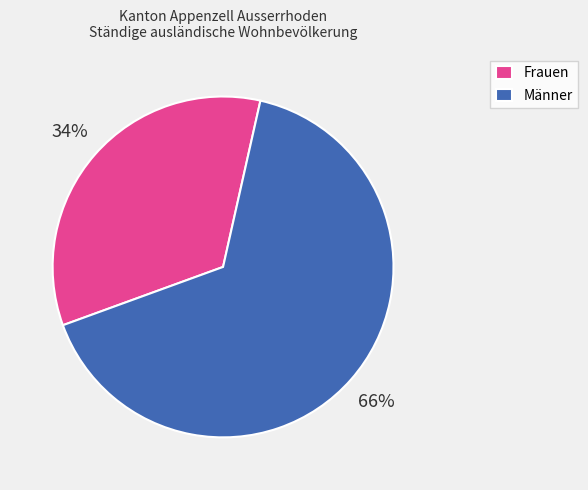

The Frauen slice represents 45% of the pie. True or false?

False